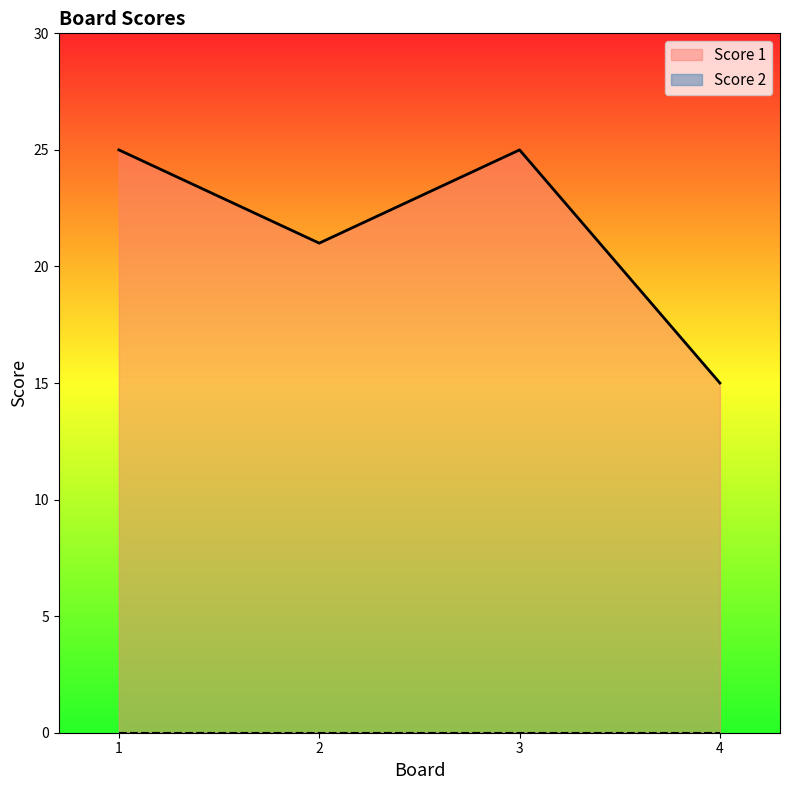

What value does the data have at 3, to the nearest 10?

20